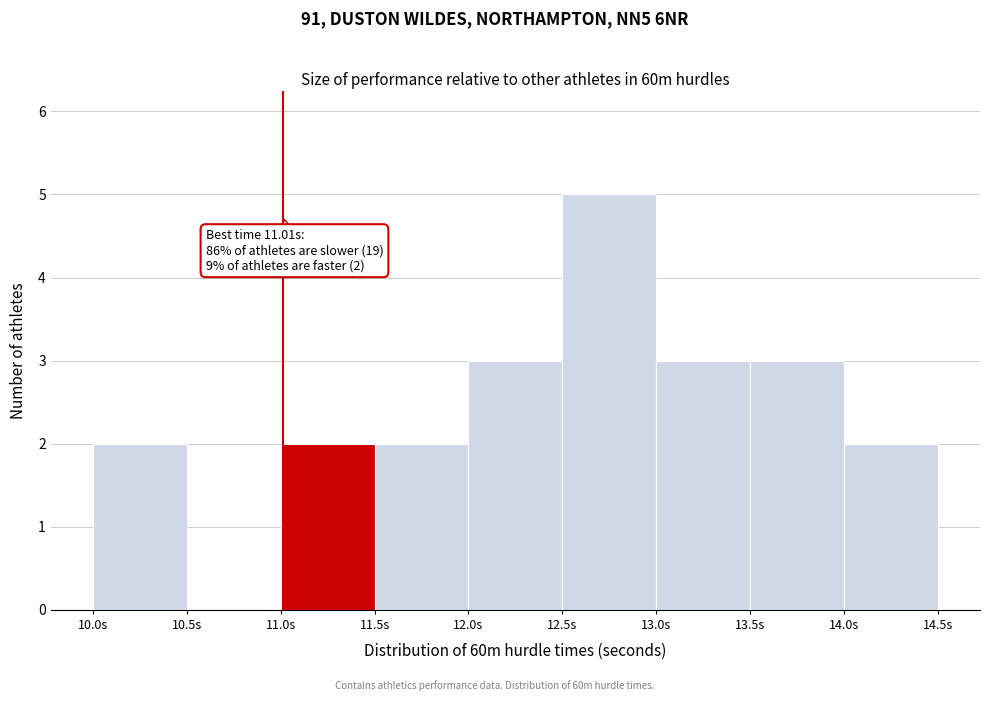

Which range on the x-axis has the tallest bar?

12.5 to 13.0